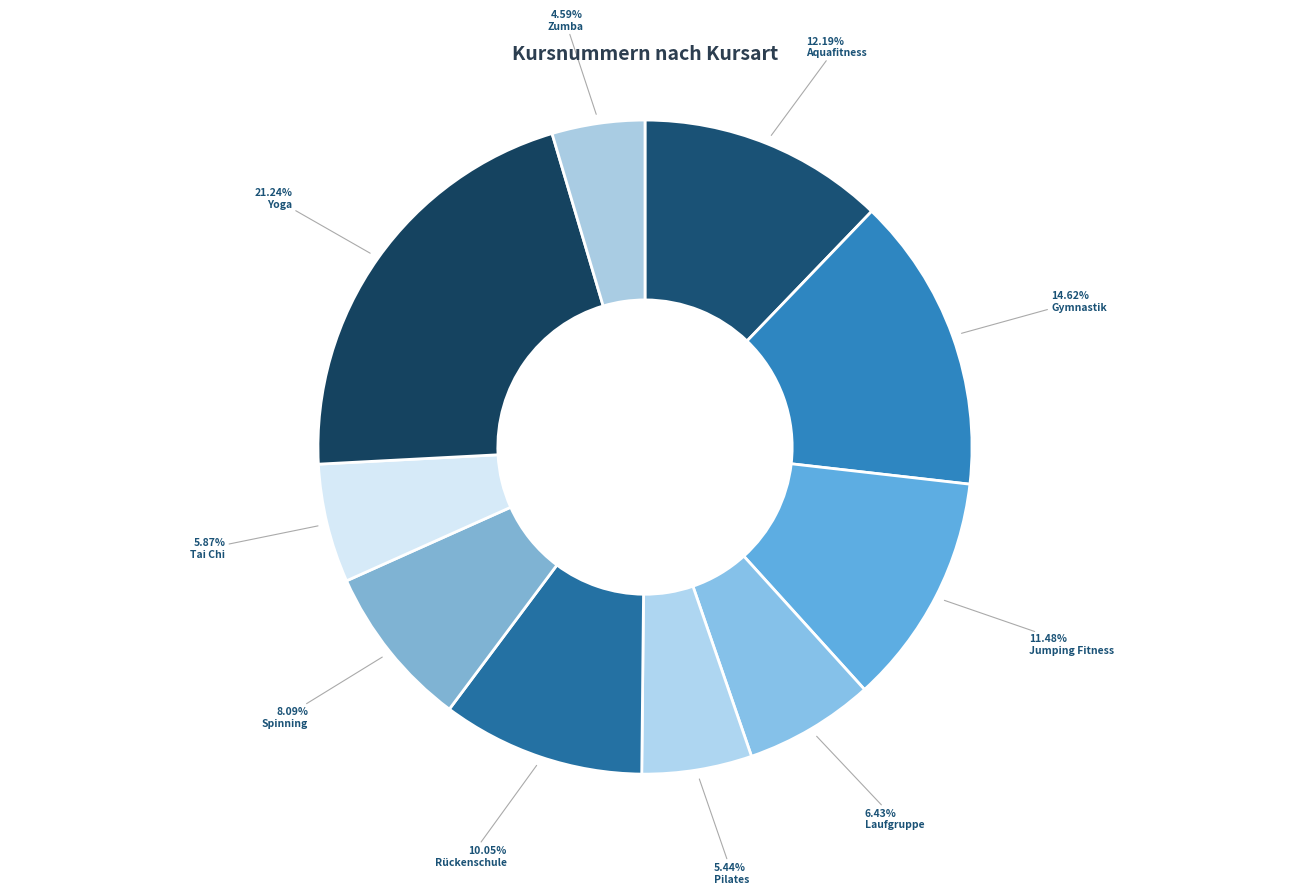

How many slices are in this pie chart?

10